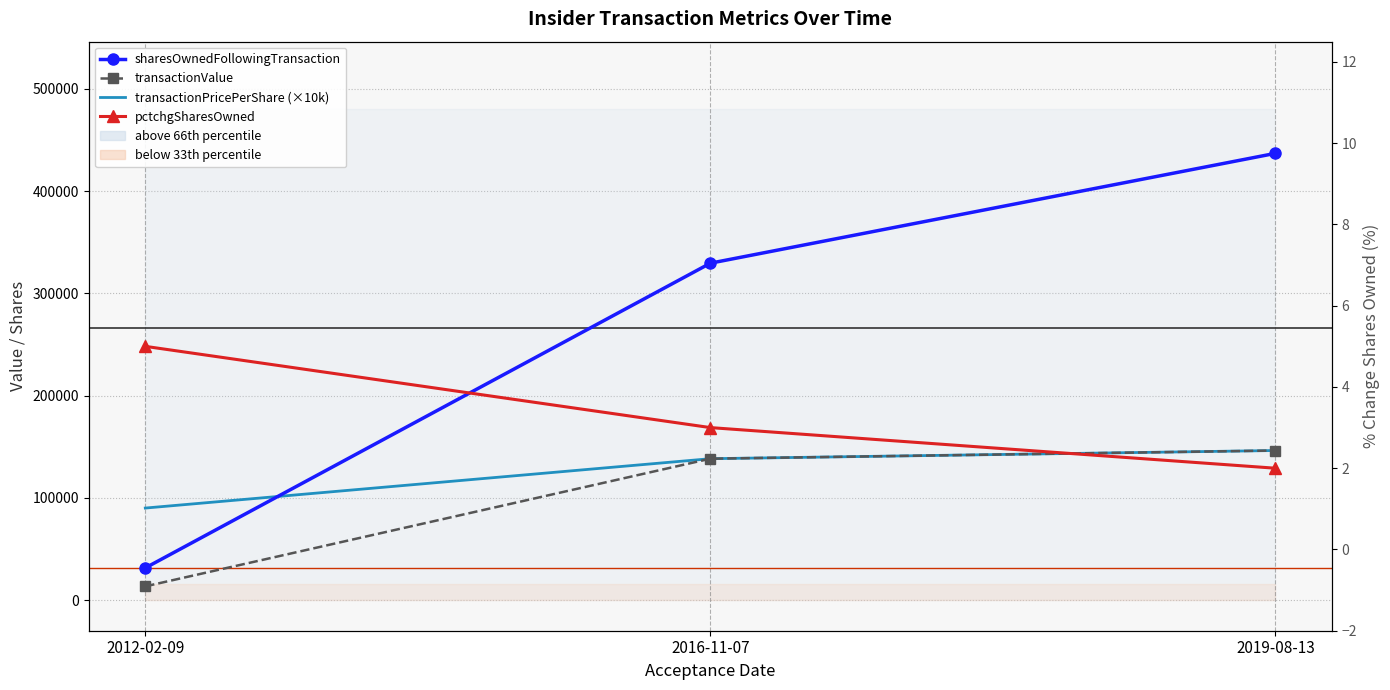

What is the label of the 2nd point from the left?

2016-11-07